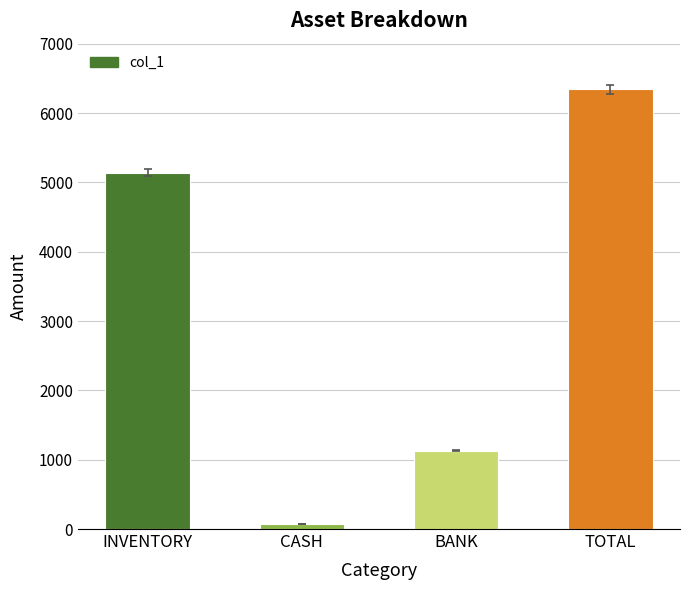

Approximately how many times larger is the value at INVENTORY compared to BANK?

4.5